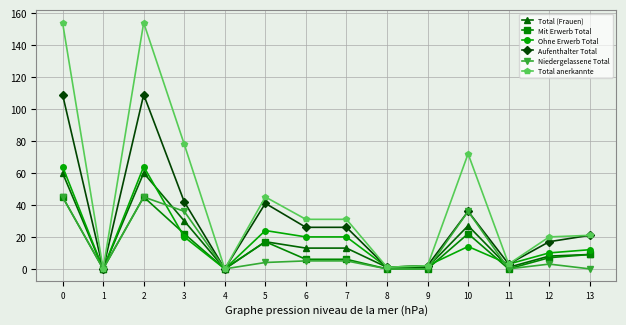

Reading left to right, list all the values displayed in this chart.

Total (Frauen): 60	0	60	30	0	17	13	13	1	1	27	1	8	9
Mit Erwerb Total: 45	0	45	22	0	17	6	6	0	0	22	0	7	9
Ohne Erwerb Total: 64	0	64	20	0	24	20	20	1	2	14	3	10	12
Aufenthalter Total: 109	0	109	42	0	41	26	26	1	2	36	3	17	21
Niedergelassene Total: 45	0	45	36	0	4	5	5	0	0	36	0	3	0
Total anerkannte: 154	0	154	78	0	45	31	31	1	2	72	3	20	21